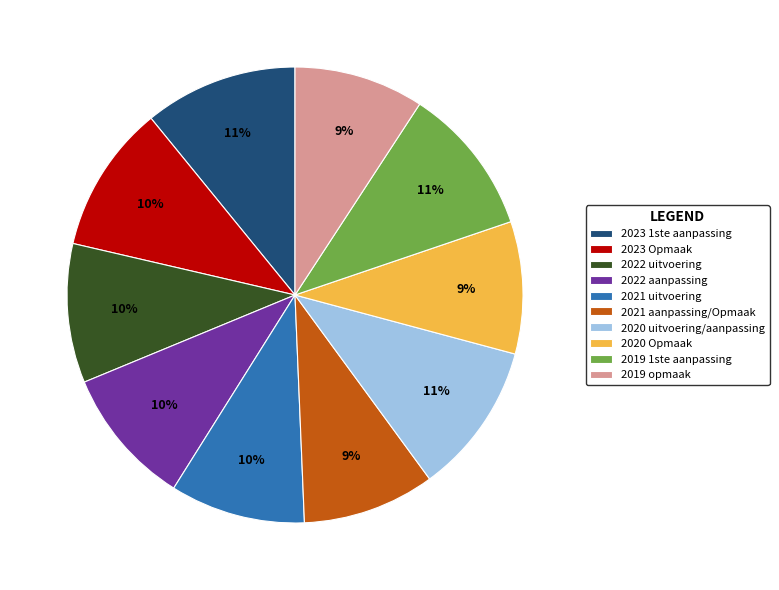

Does any single category account for the majority?

No